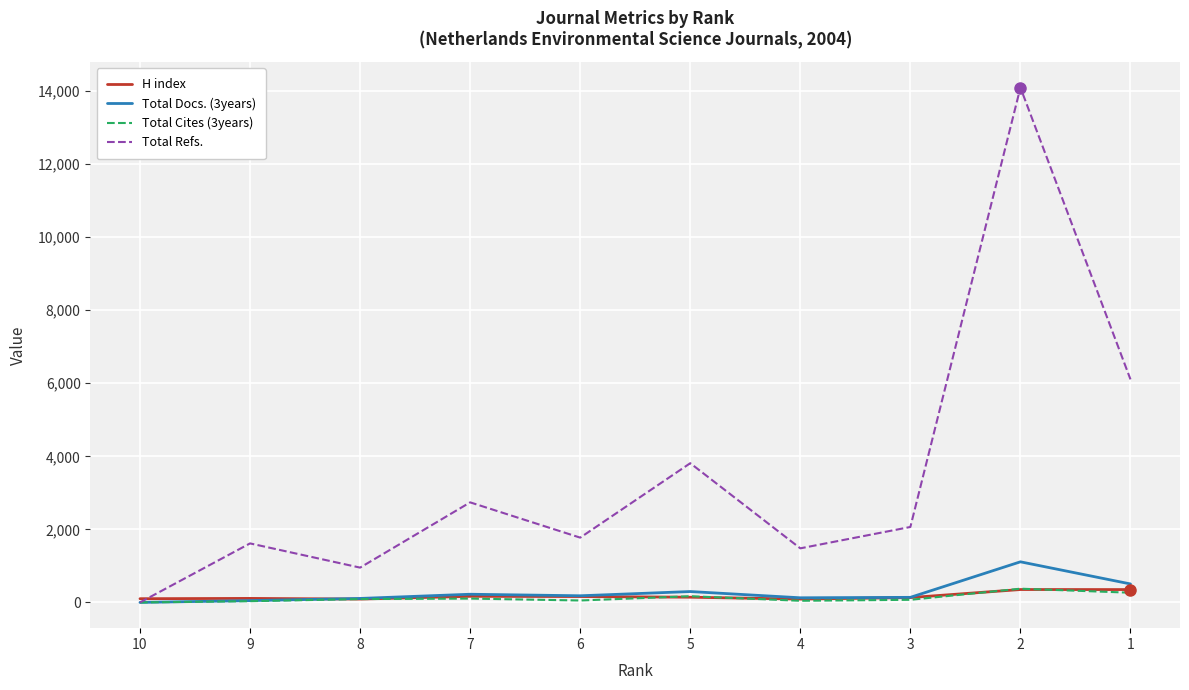

Which series has the largest total across all categories?

Total Refs.